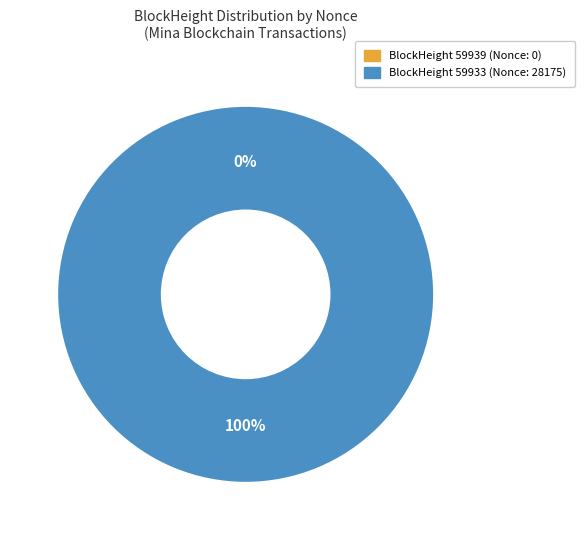

Is it true that 59933 is 94% of the pie?

False